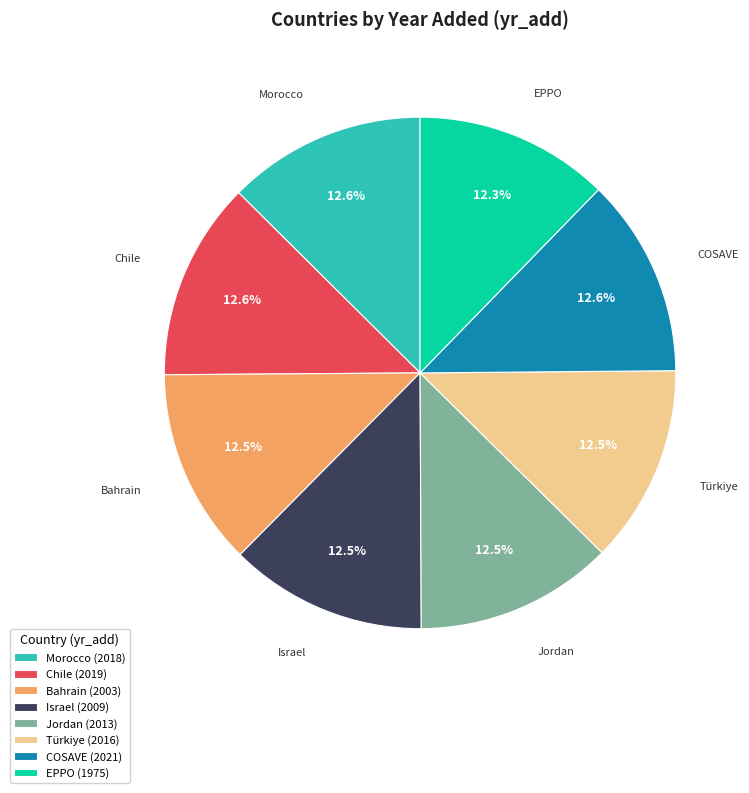

What portion of the pie excludes Bahrain?

87.5%